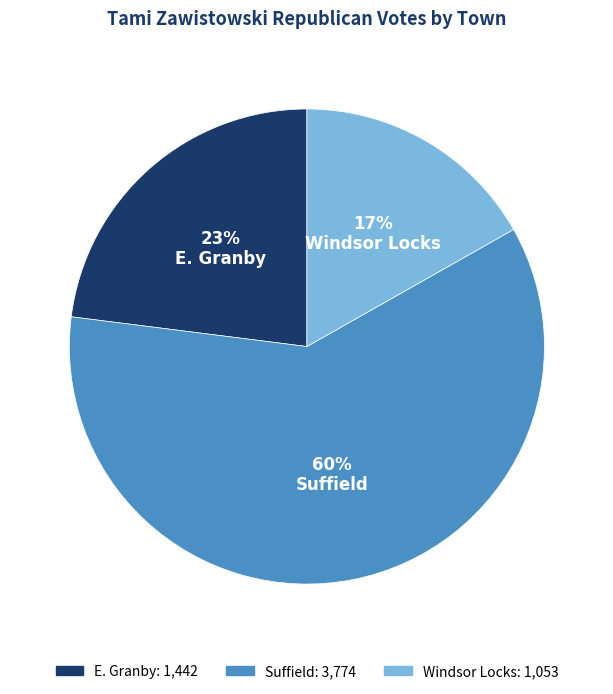

Which category has the biggest portion of the pie?

Suffield